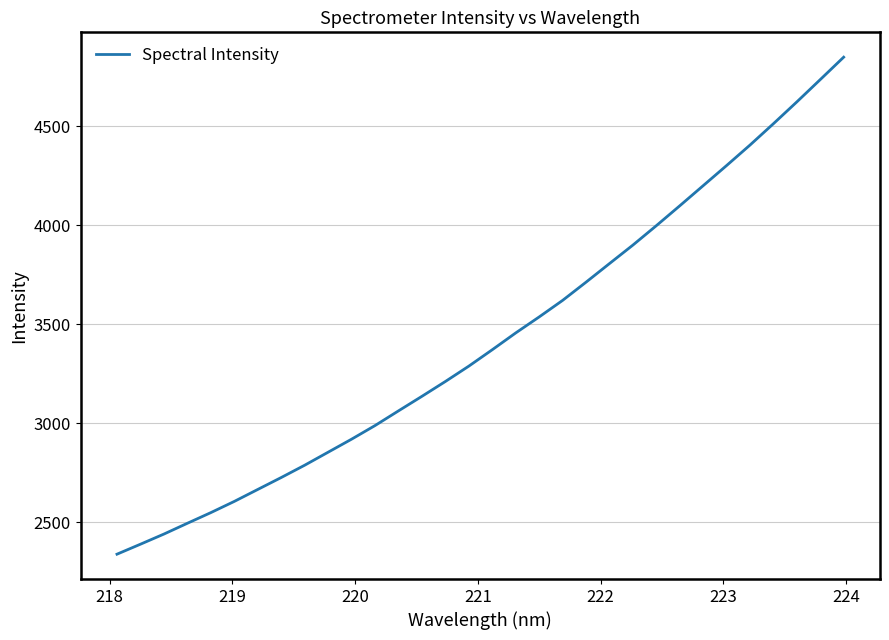

What is the minimum value shown in the chart?

2339.7